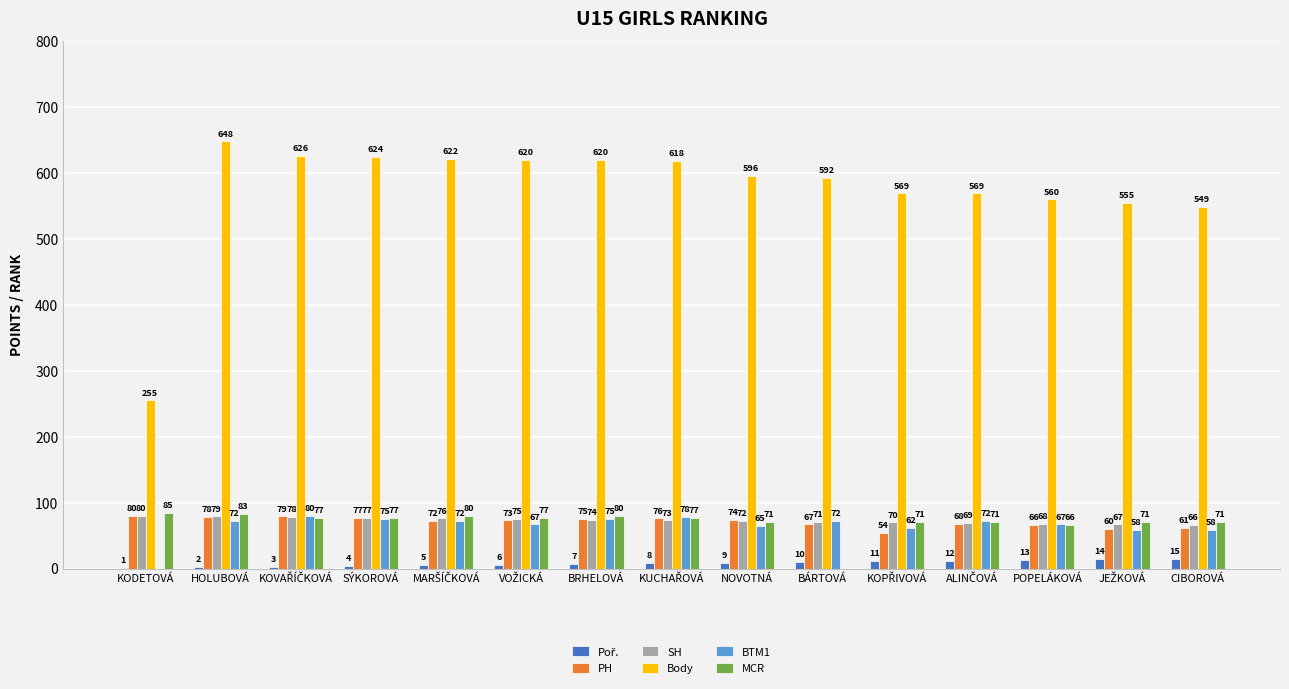

Count the number of data series in this chart.

6